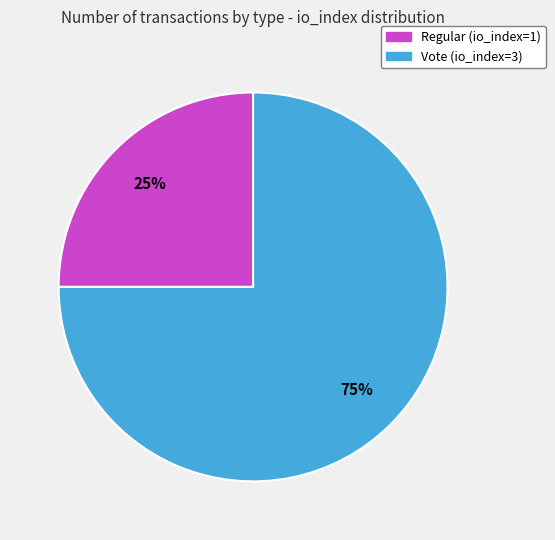

Rank the categories by value from highest to lowest.

Vote (io_index=3), Regular (io_index=1)